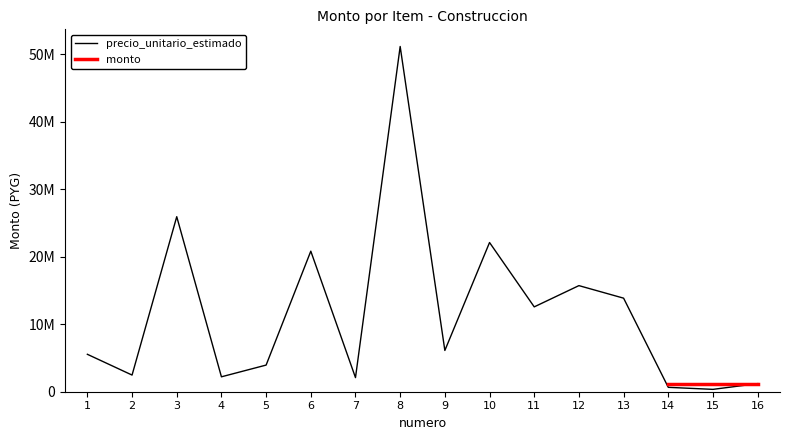

What is the change in value from 8 to 16?

-49947400